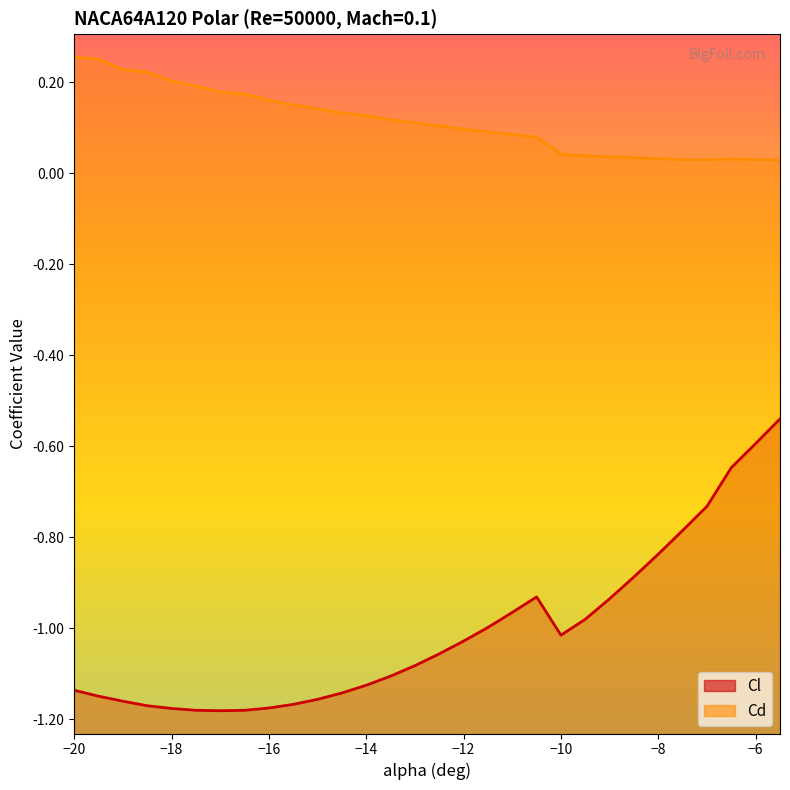

What are all the series names shown in the legend?

Cl, Cd